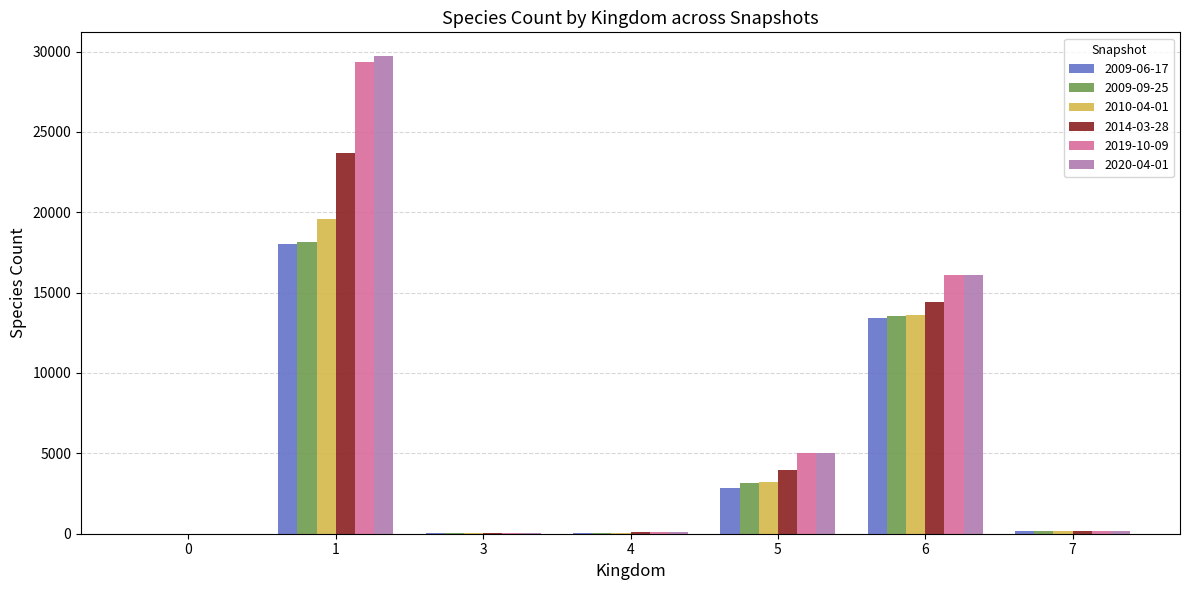

What is the sum of the 2009-06-17 values at 7 and 6?

13617